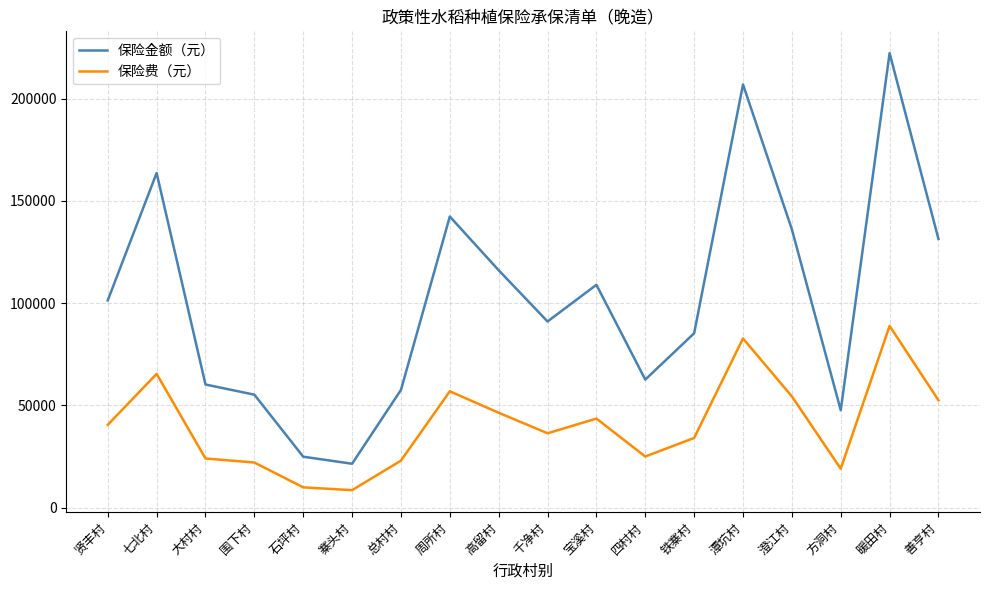

What is the sum of the 保险费（元） values at 四村村 and 善亨村?

77600